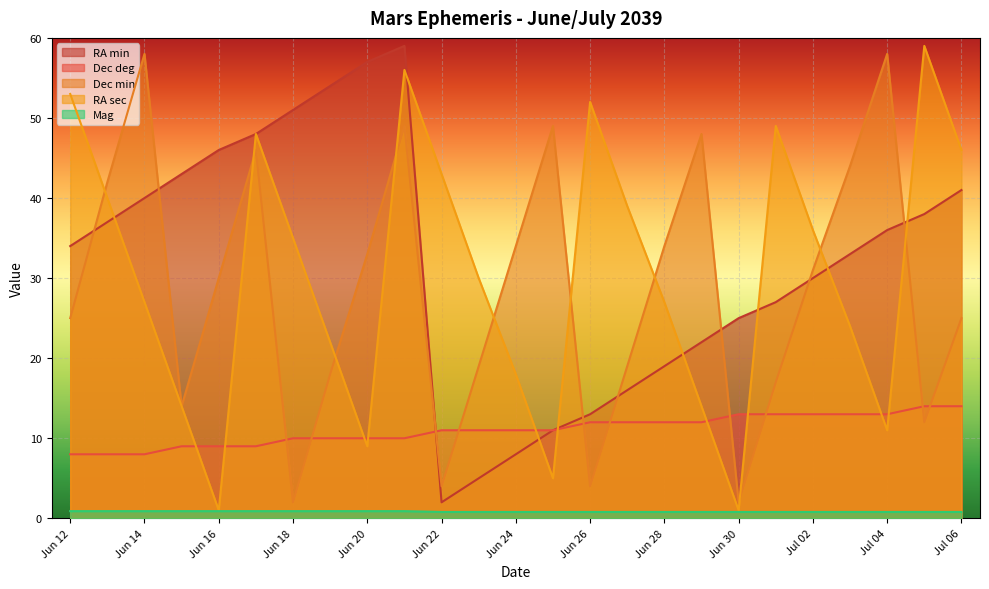

At which label is RA sec closest to 30?

Jun 23